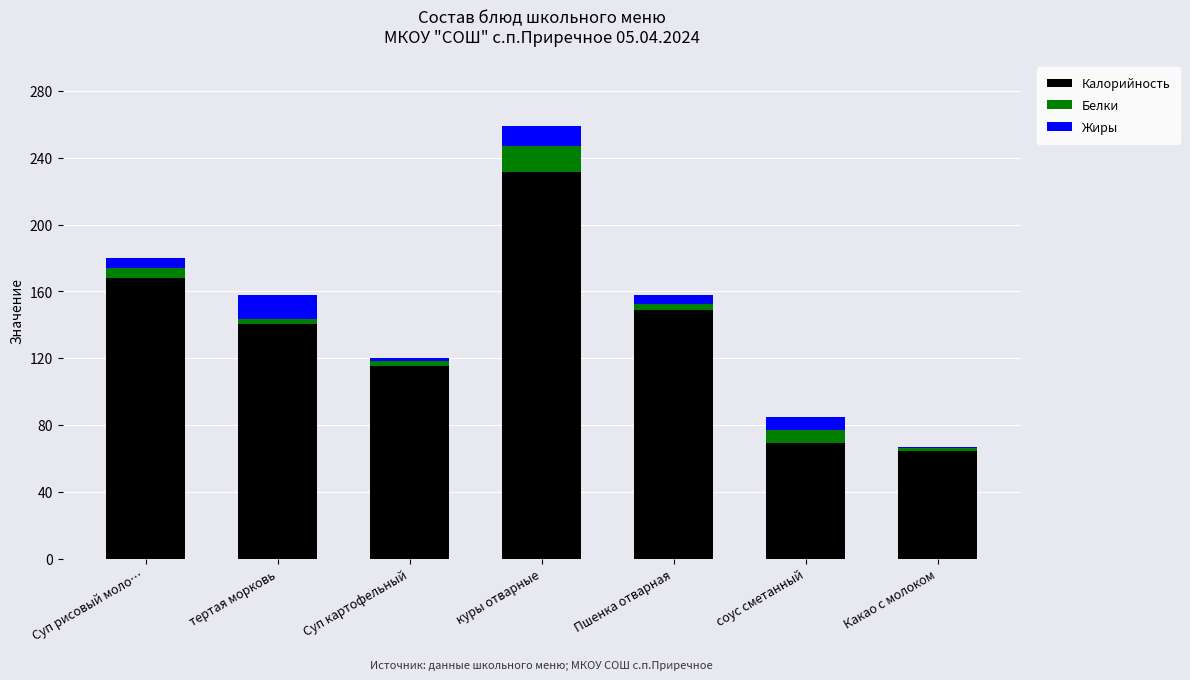

The value of Калорийность at Какао с молоком is 64.3. True or false?

True